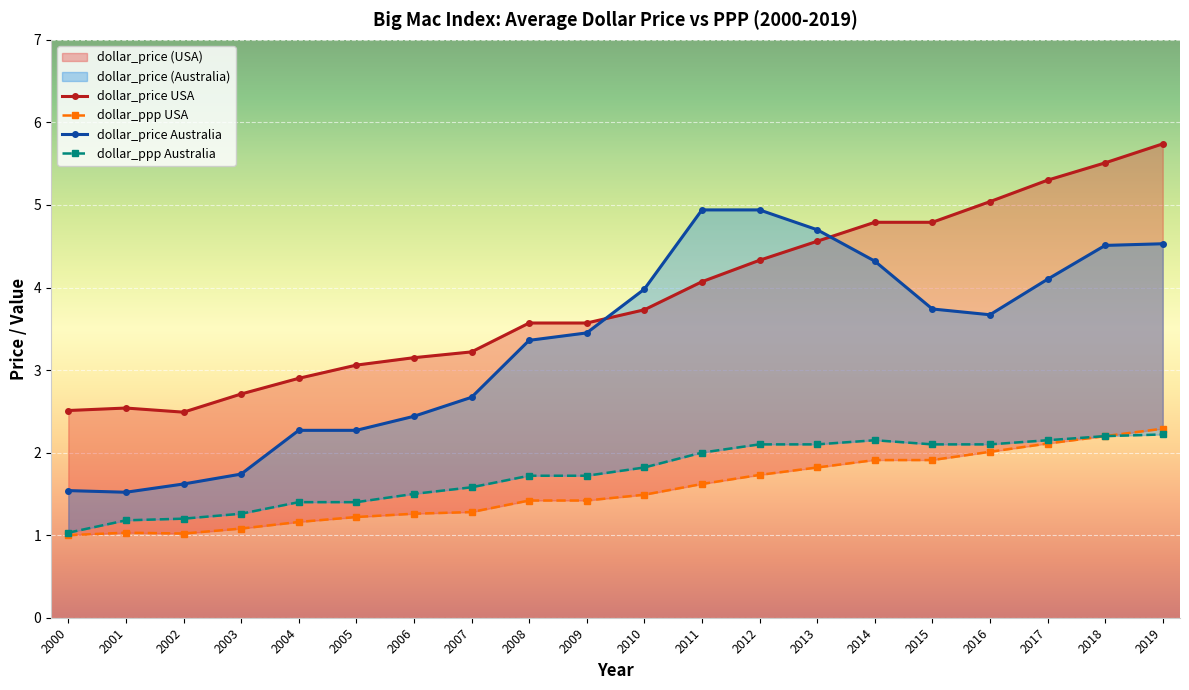

Which series has the largest total across all categories?

dollar_price USA